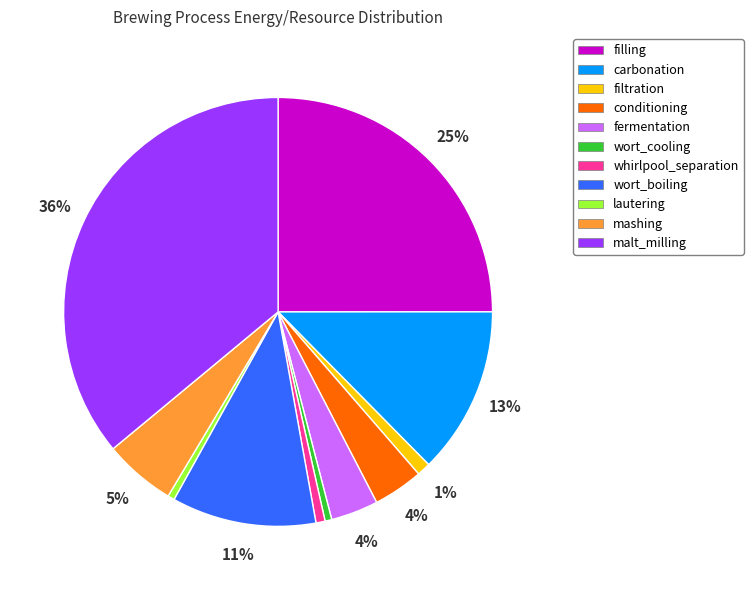

Does any single category account for the majority?

No